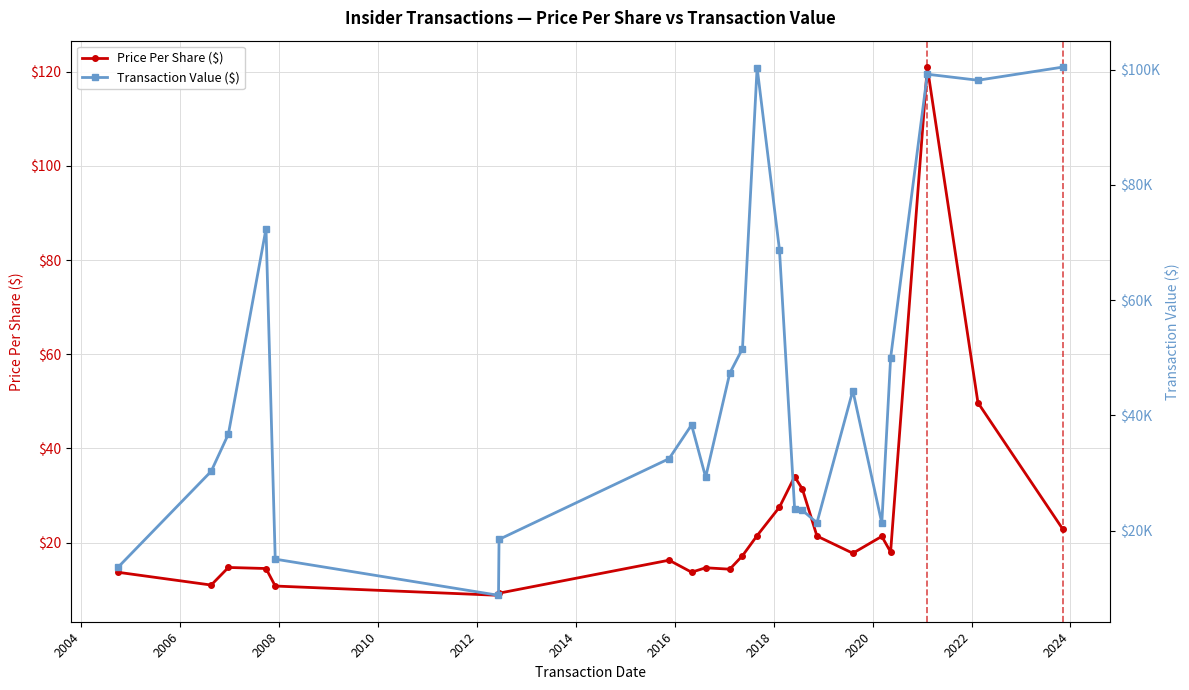

What is the lowest value of the Price Per Share ($) series?

8.8